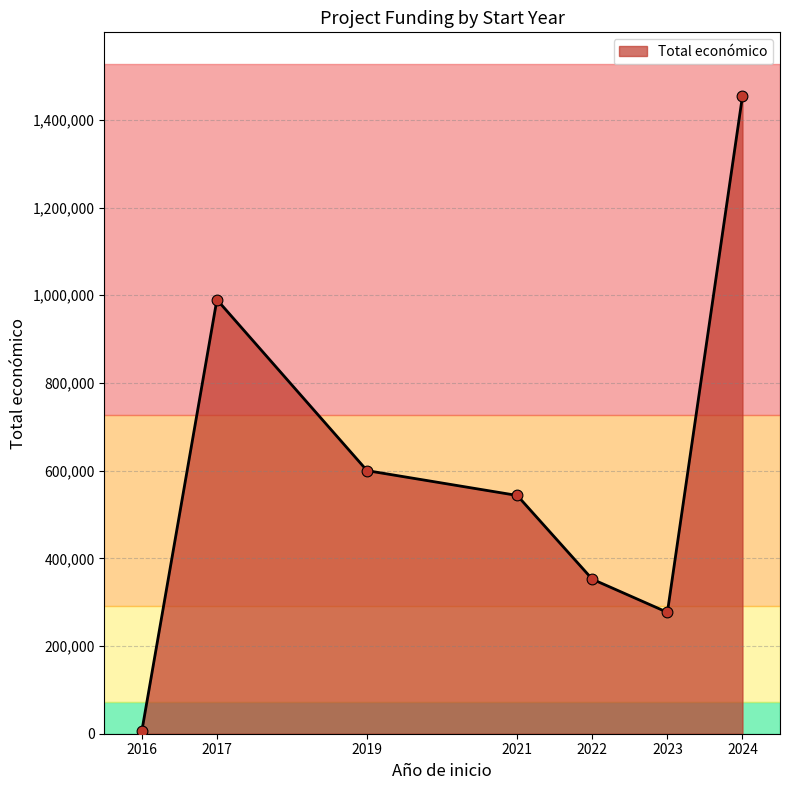

What is the change in value from 2019 to 2024?

+854127